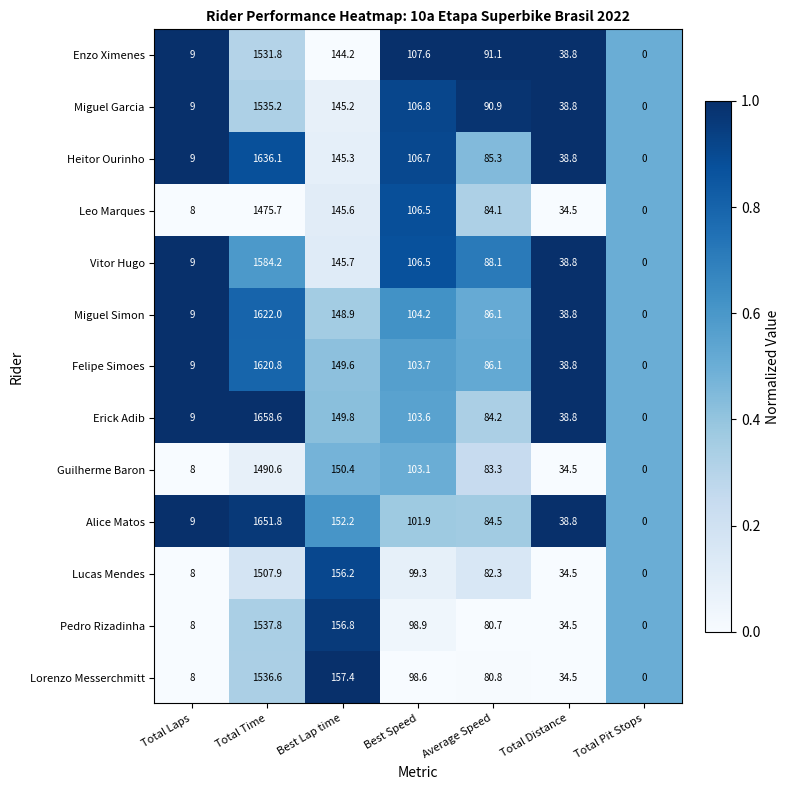

What is the difference between the Alice Matos values at Best Speed and Total Pit Stops?

101.9